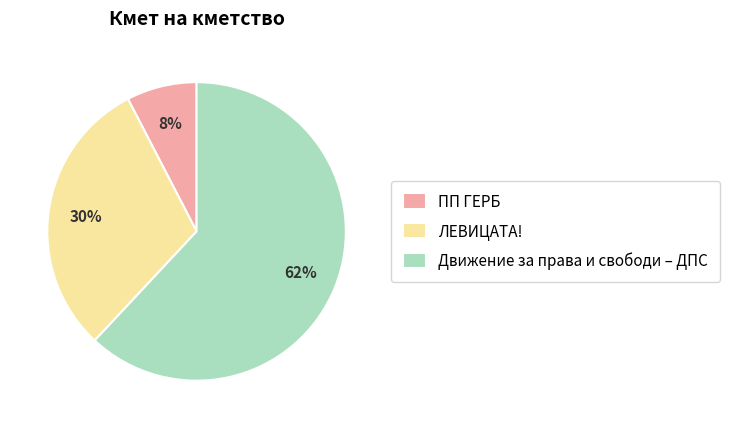

Is it true that Движение за права и свободи – ДПС is 73% of the pie?

False